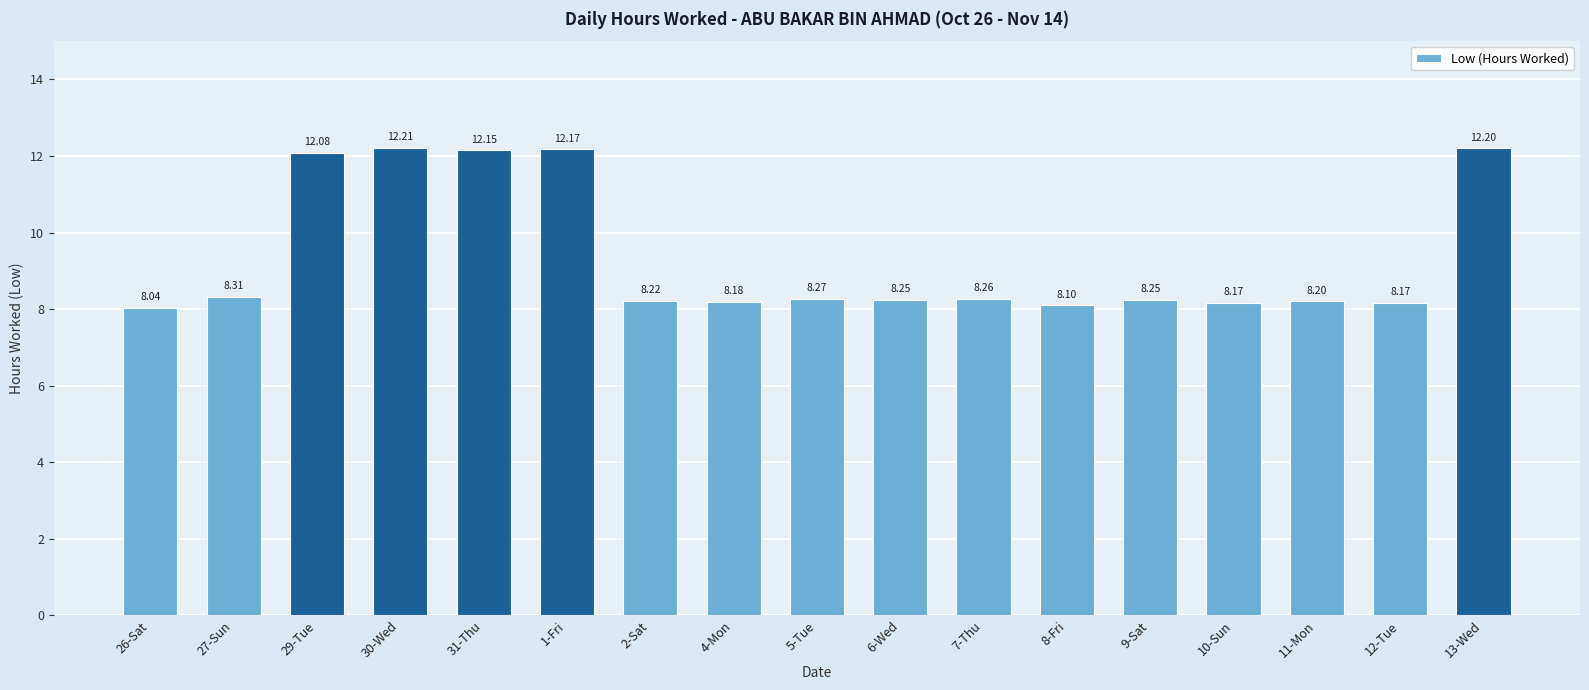

What position from the right is 30-Wed?

14